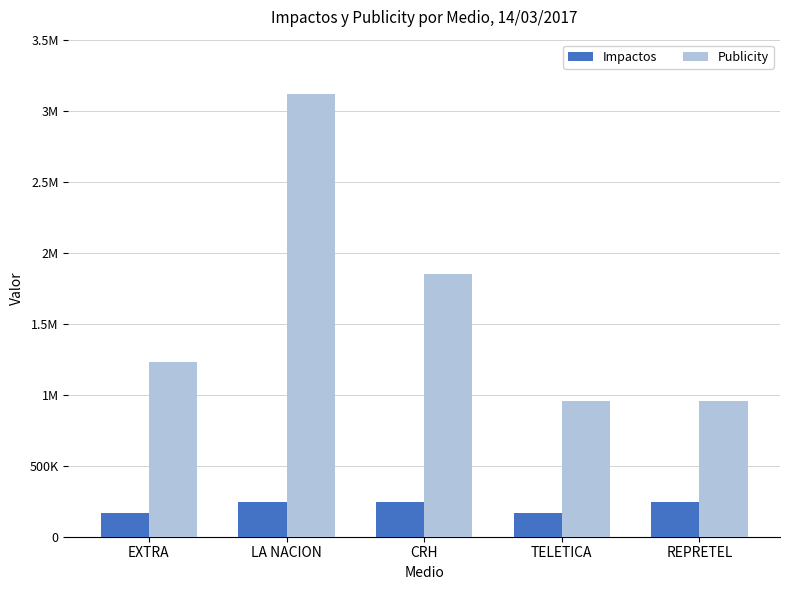

Are the bars horizontal?

No